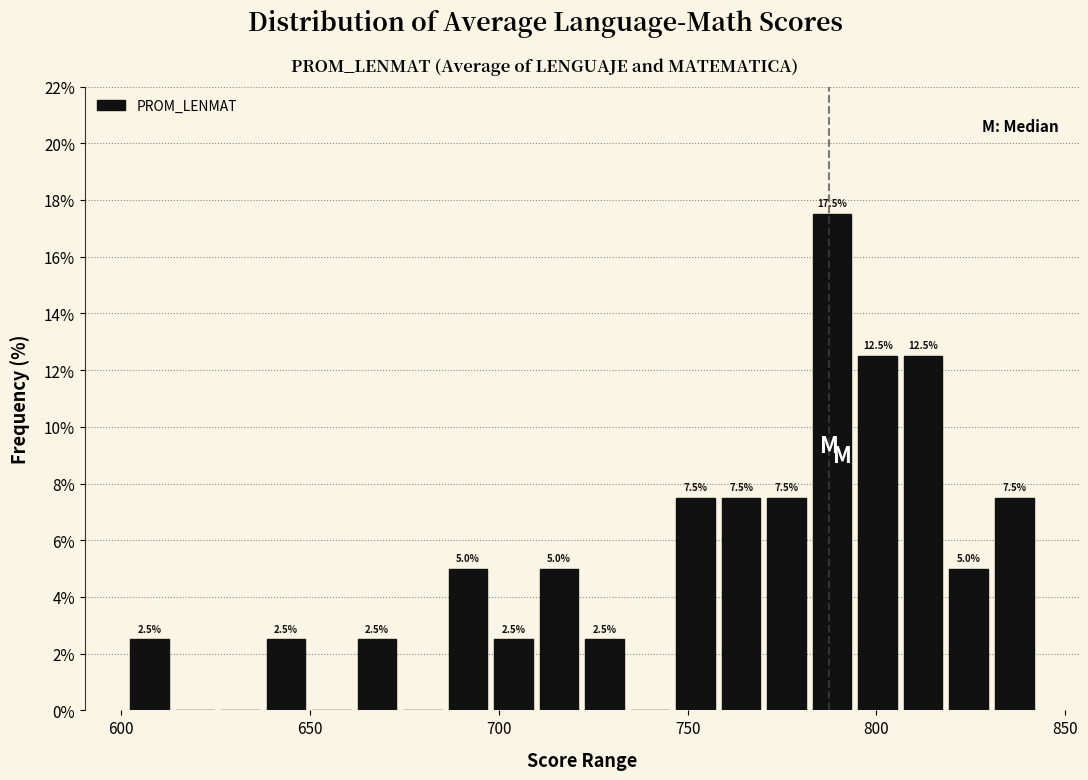

Read against the x-axis, roughly where is the centre of the tallest bar?

790